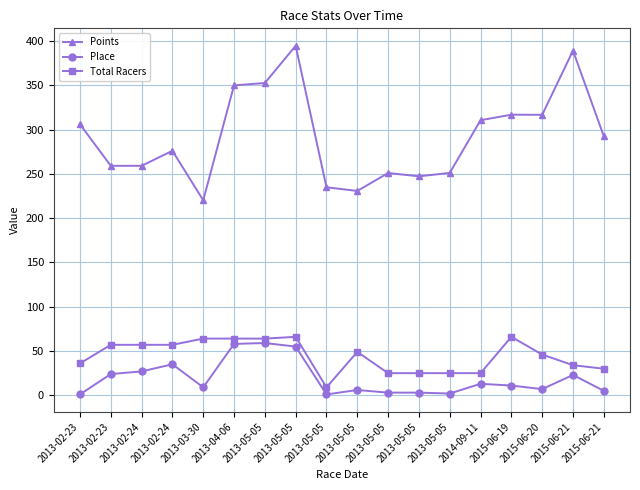

What is the lowest value of the Place series?

1.0